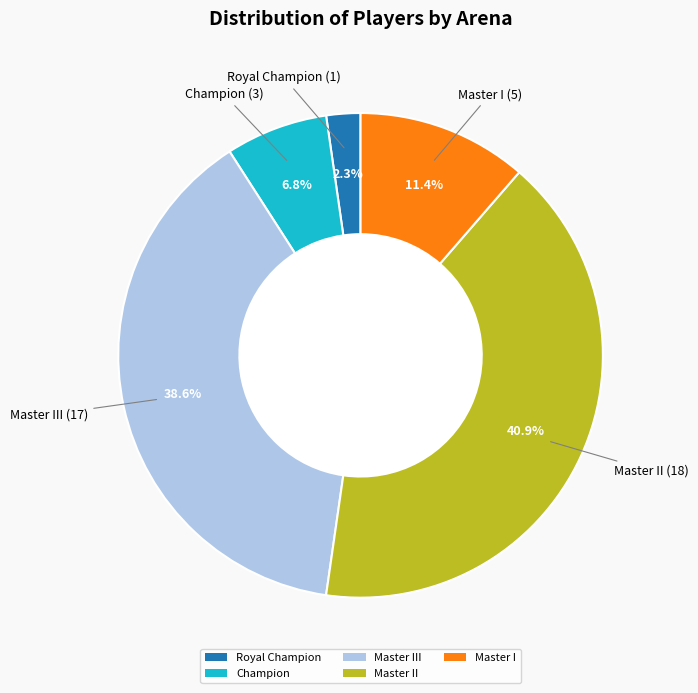

To the nearest percent, what is the difference between the largest and smallest slice percentages?

39%